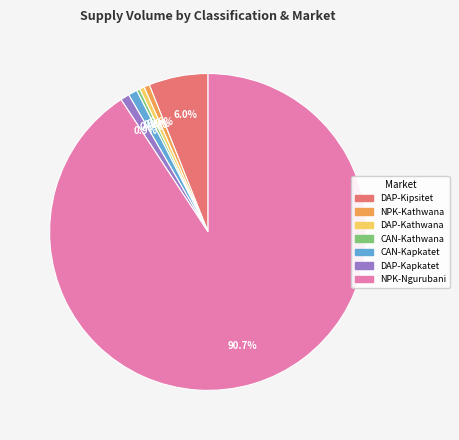

Between DAP-Kapkatet and DAP-Kipsitet, which is larger?

DAP-Kipsitet